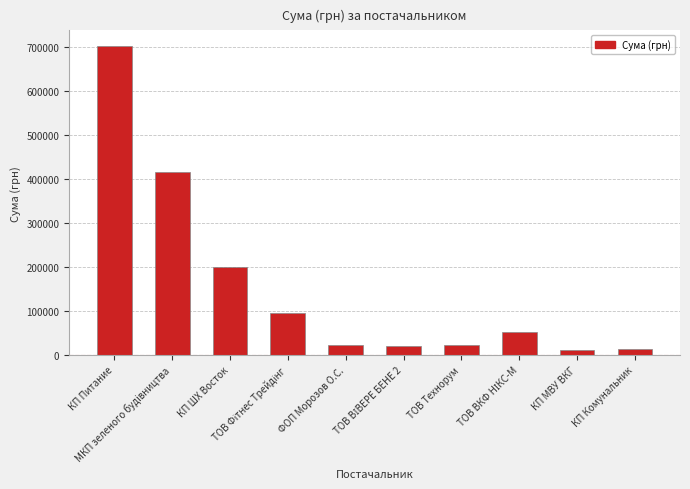

What is the difference between the second highest and second lowest values?

403875.8